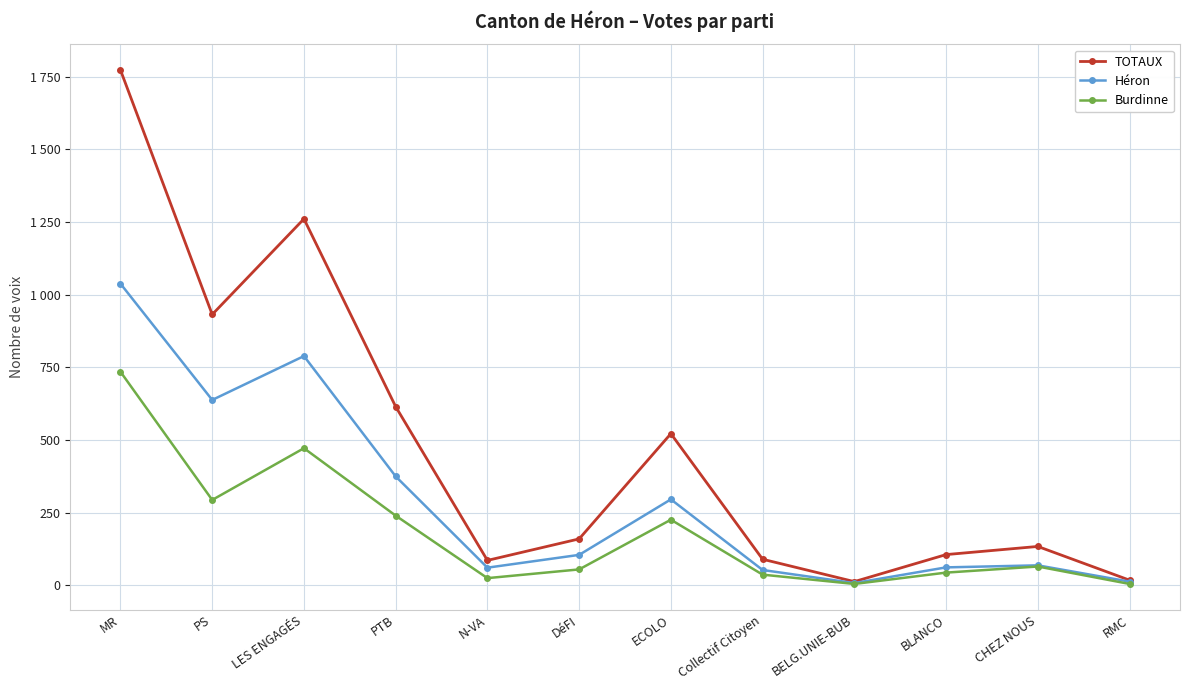

What position from the left is BLANCO?

10